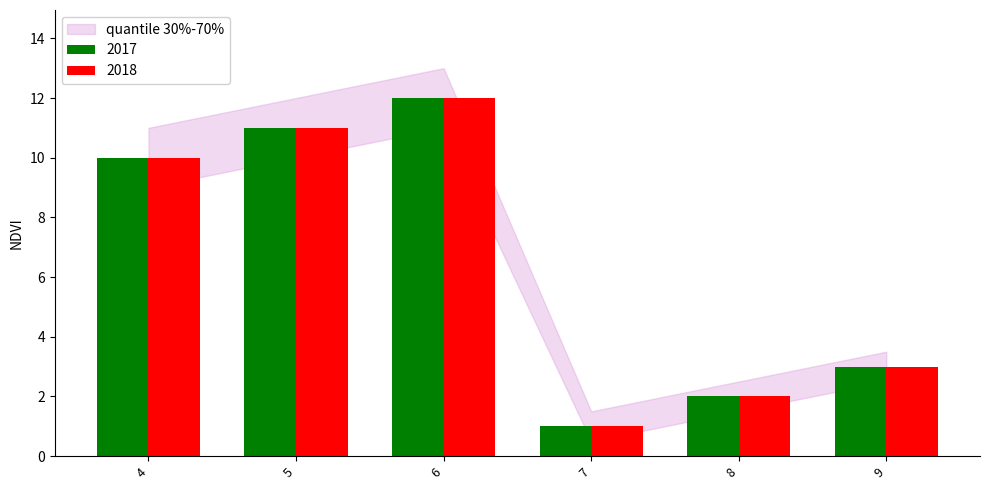

List the labels in order of 2017 value, largest first.

6, 5, 4, 9, 8, 7